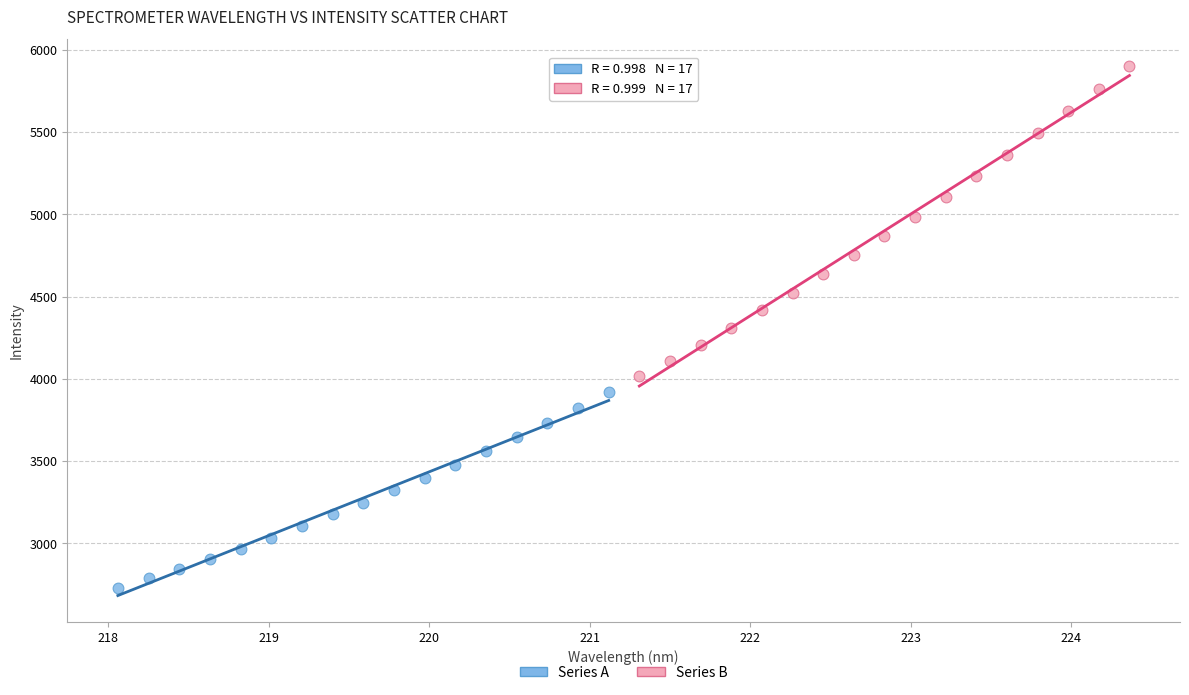

Which series reaches the minimum Y coordinate?

Series A